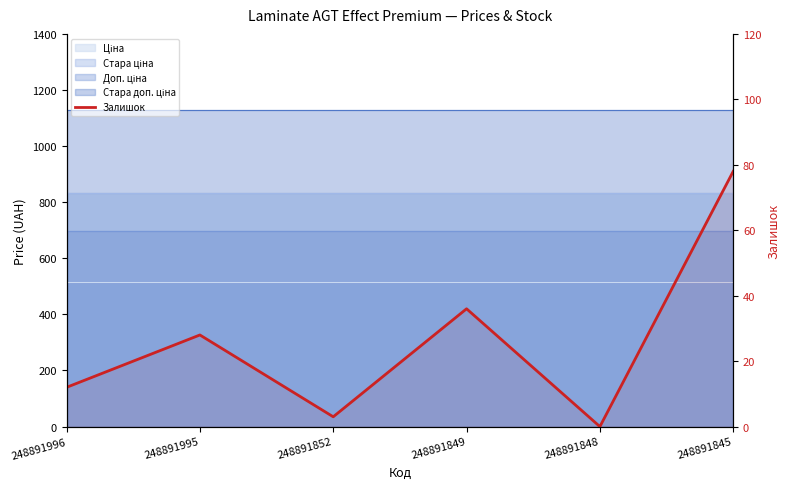

Which has a higher value, 248891849 or 248891852?

248891849